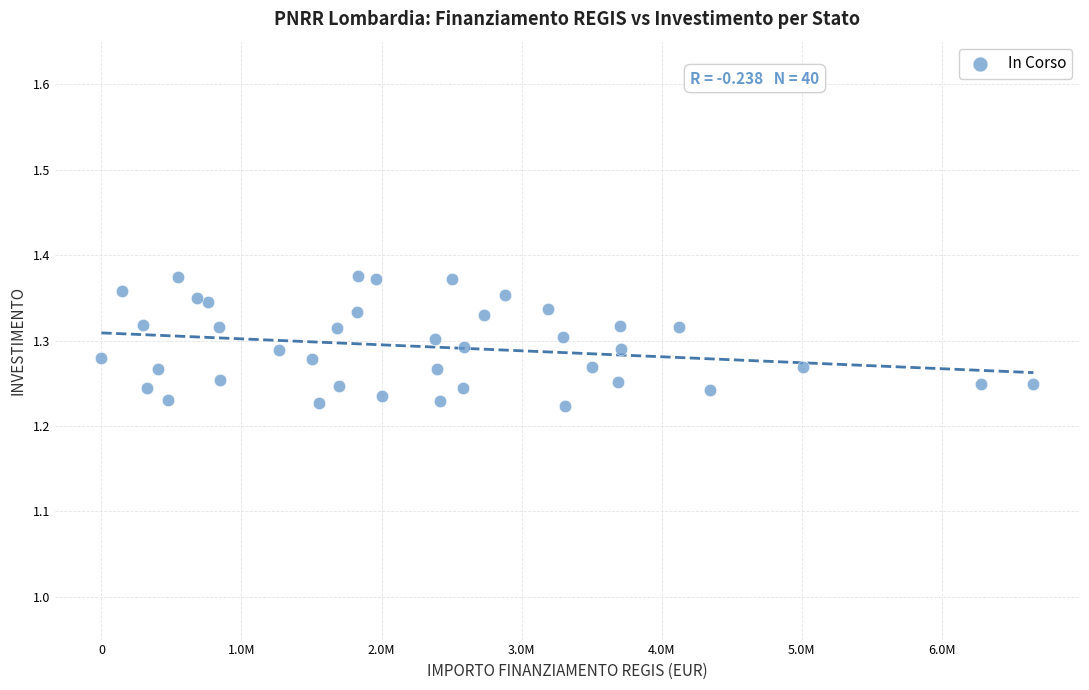

What is the range of X values (max minus min)?

6652669.0